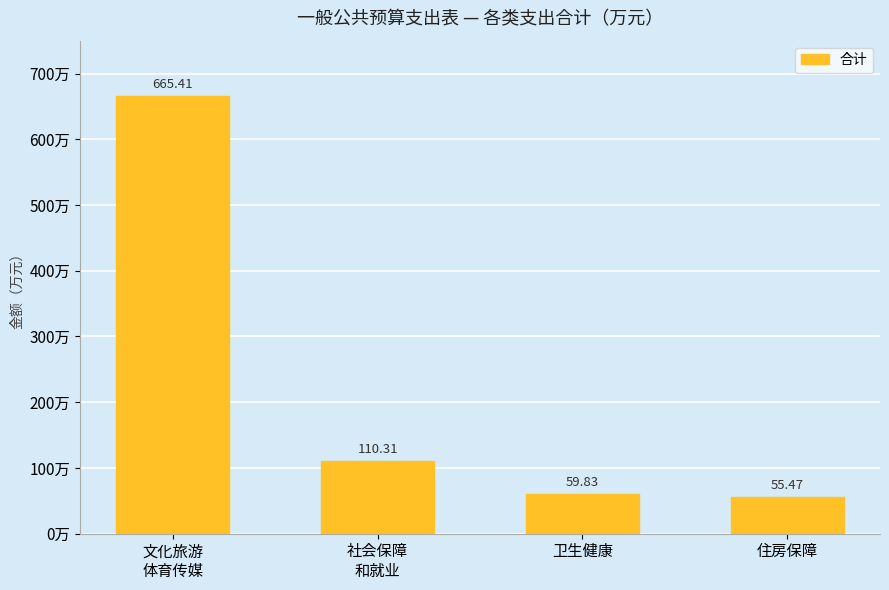

What is the label of the 3rd bar from the right?

社会保障
和就业